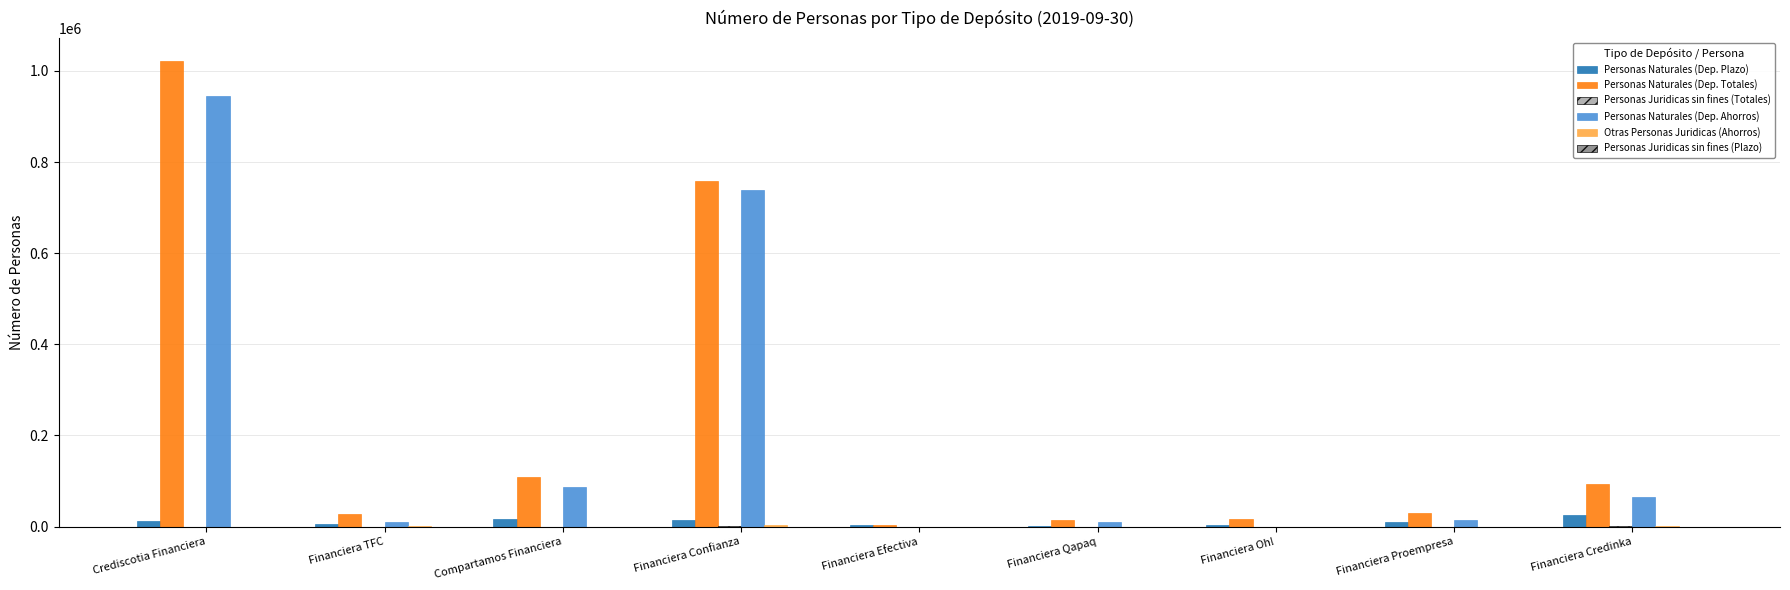

At which category is the sum across all series the highest?

Crediscotia Financiera